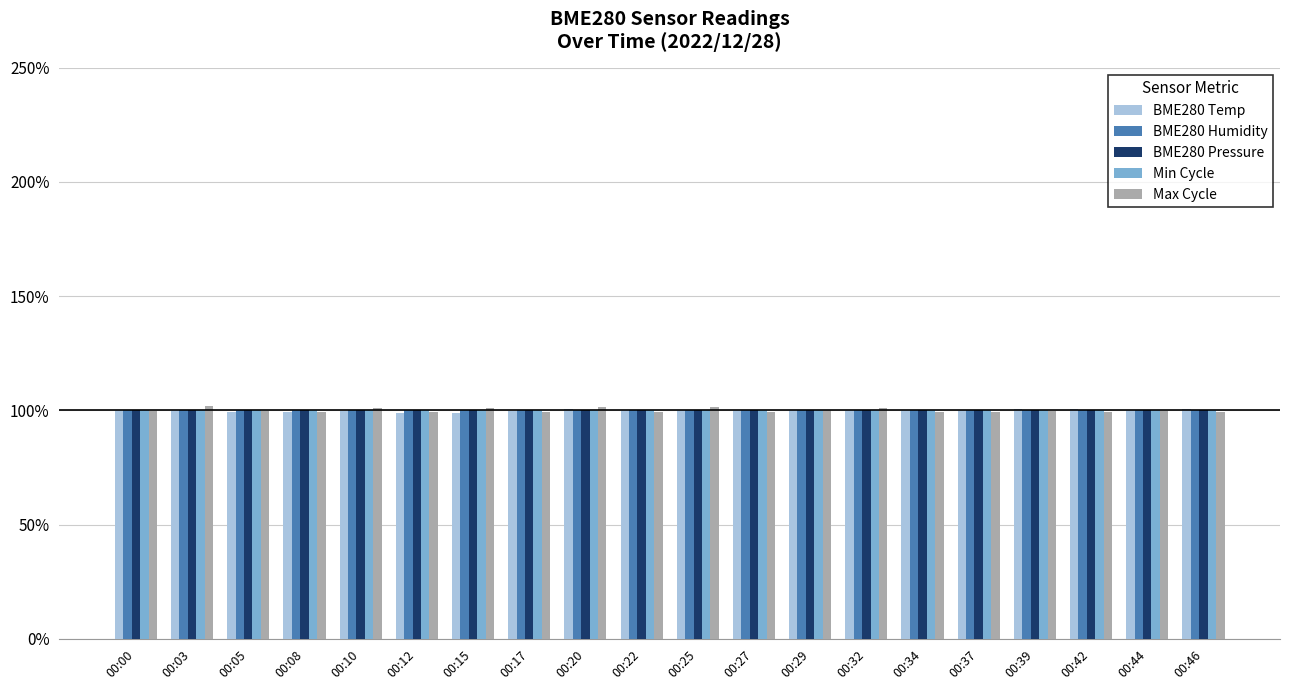

What value does the BME280 Humidity series have at 00:12?

100.0